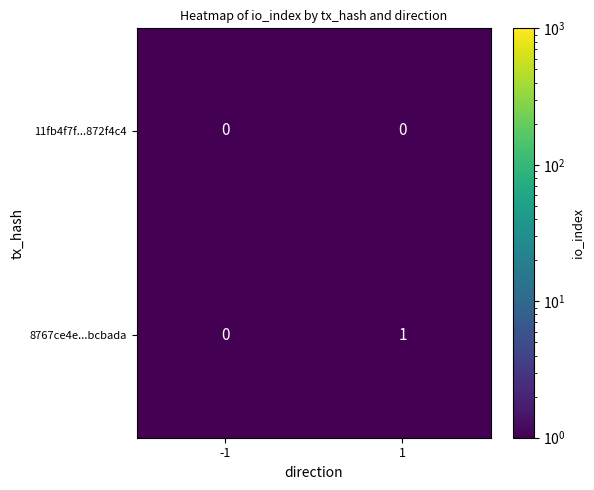

Reading right to left, list all the values displayed in this chart.

11fb4f7f...872f4c4: 0	0
8767ce4e...bcbada: 1	0